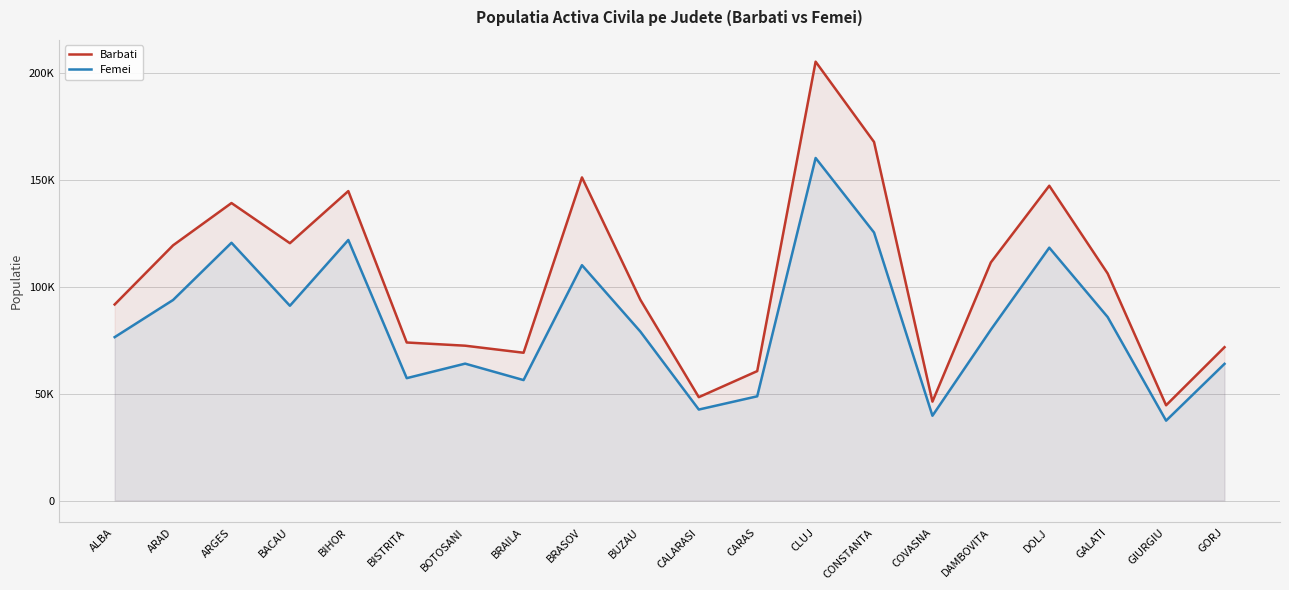

Which has a higher value, BACAU or ALBA?

BACAU